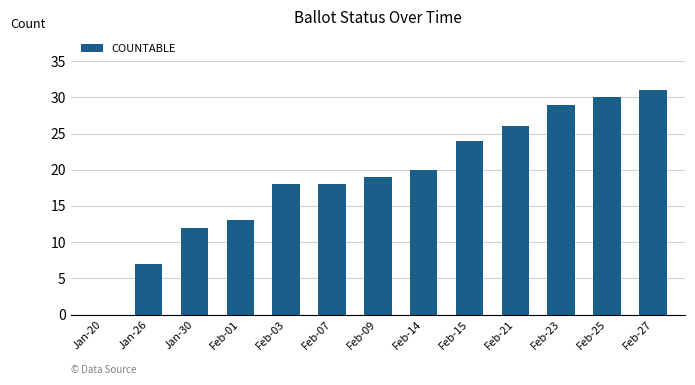

What is the sum of the values at Feb-09 and Feb-21?

45